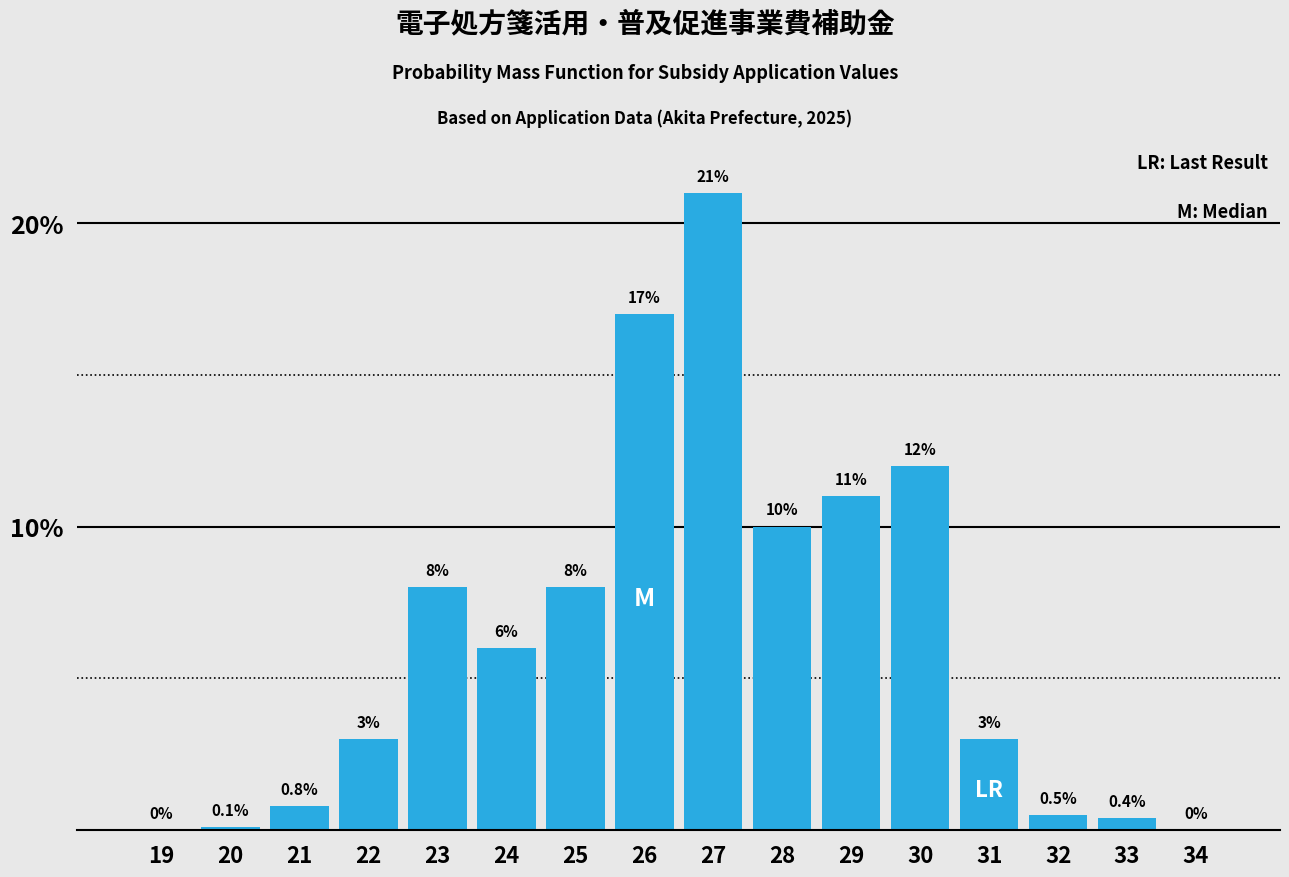

Reading left to right, list all the values displayed in this chart.

19=0.0	20=0.1	21=0.8	22=3.0	23=8.0	24=6.0	25=8.0	26=17.0	27=21.0	28=10.0	29=11.0	30=12.0	31=3.0	32=0.5	33=0.4	34=0.0